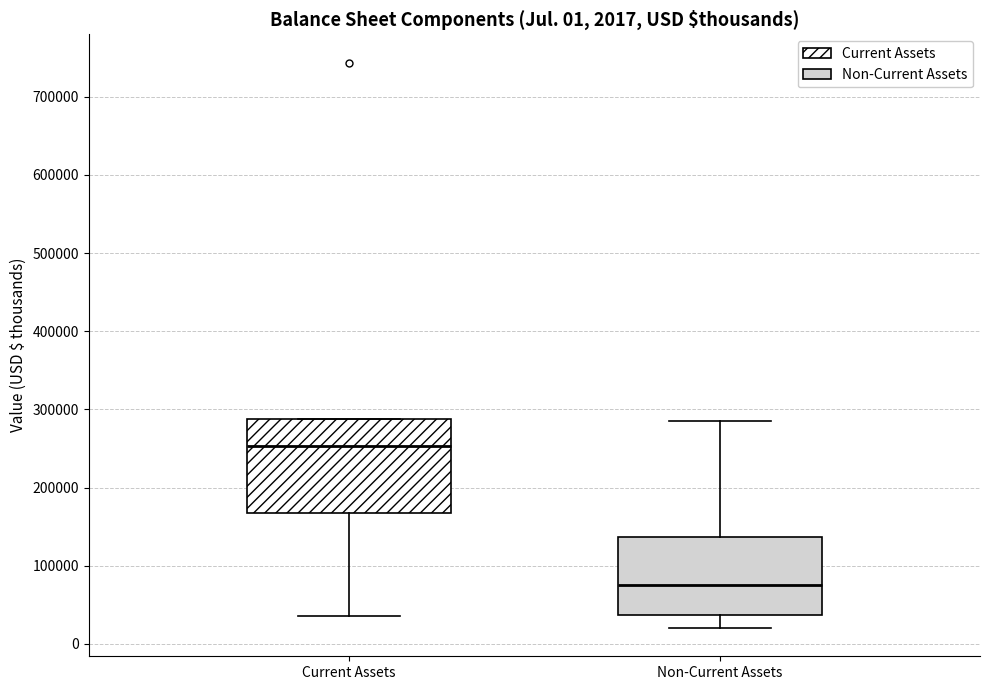

Which box has the lowest median line?

Non-Current Assets